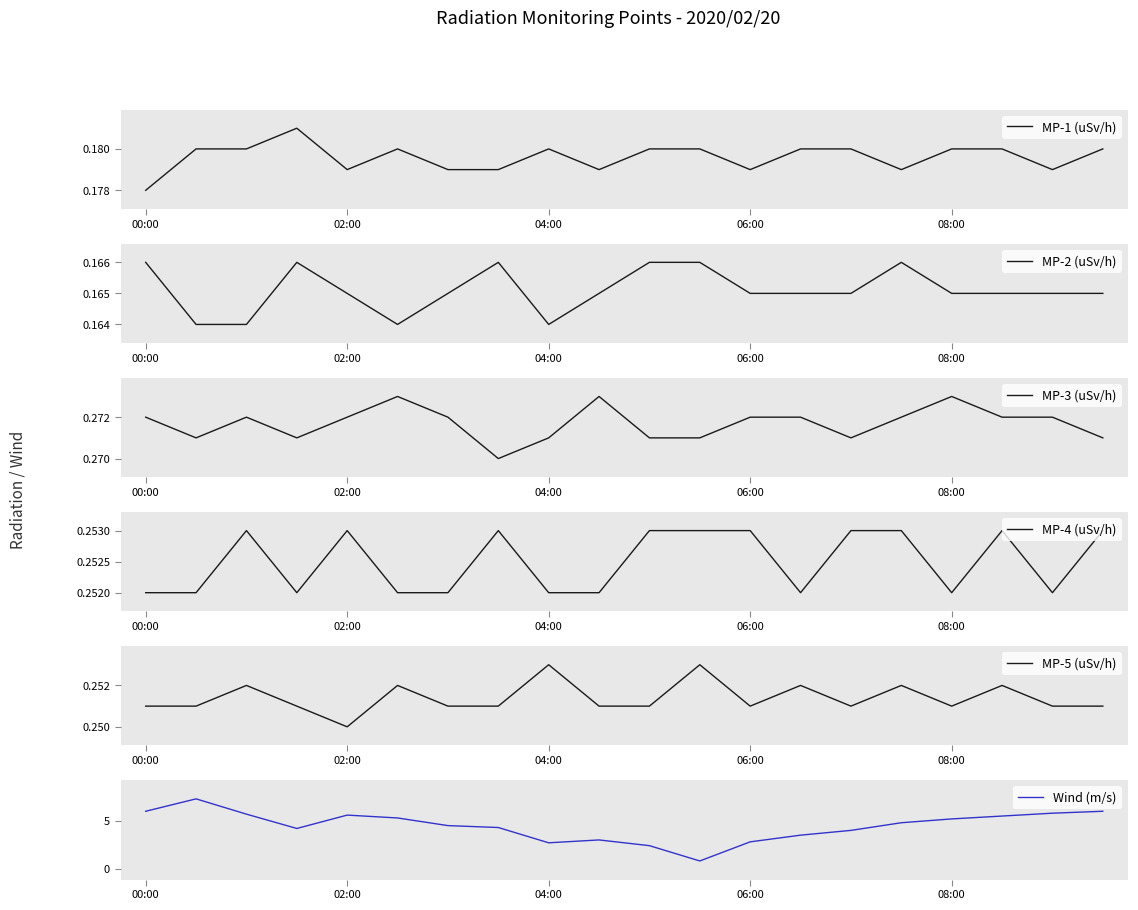

Does the chart display data point markers on the line(s)?

No